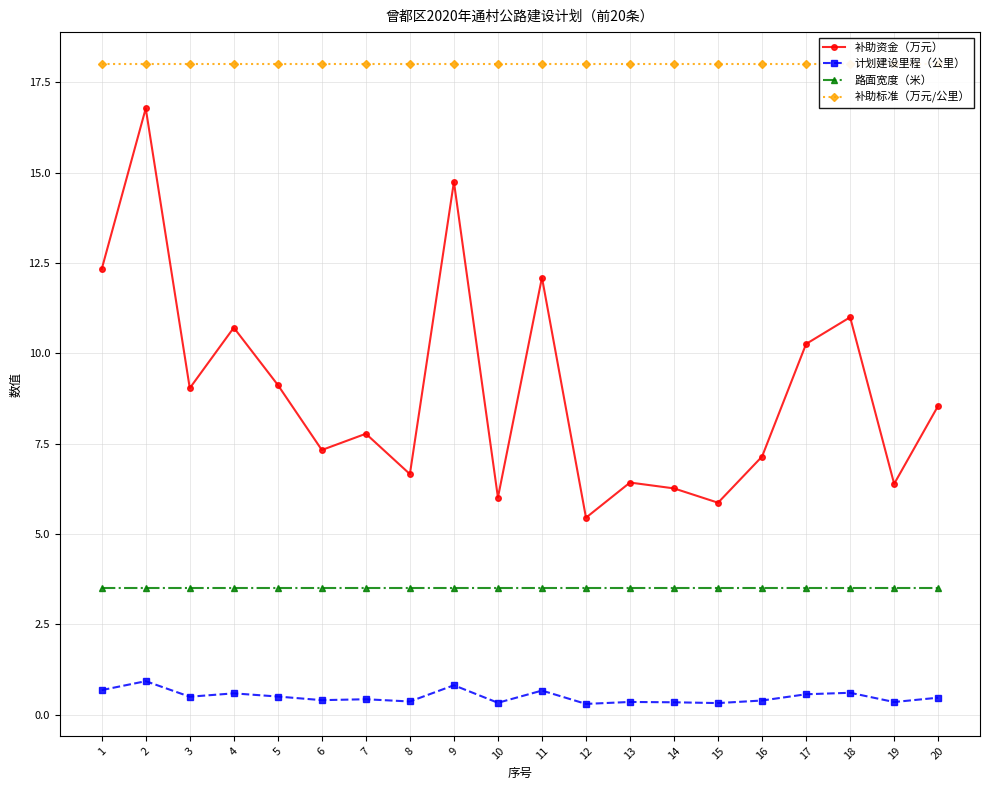

What is the total value across all series at 14?

28.1